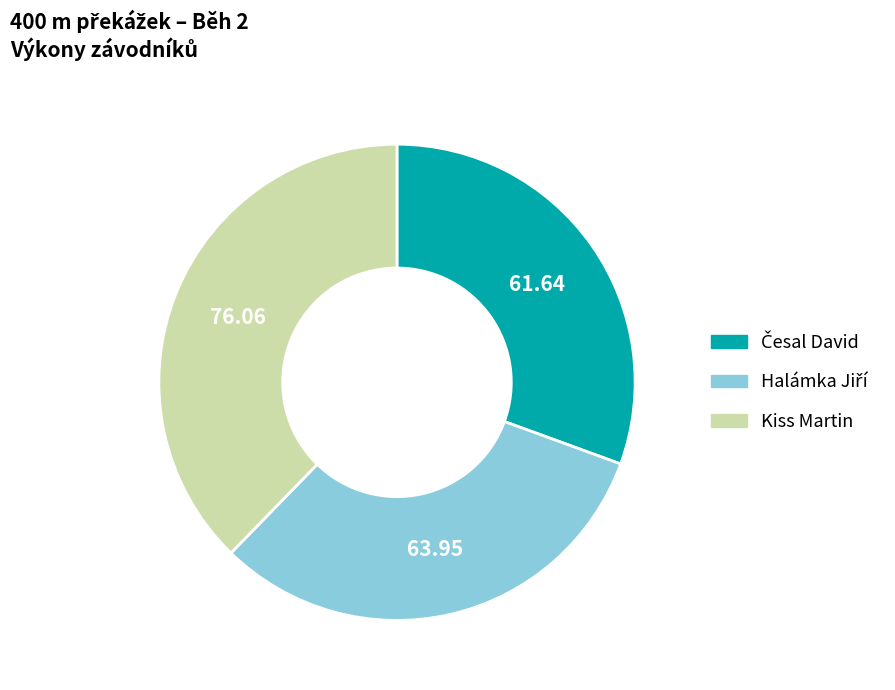

Is there a majority slice in this chart?

No